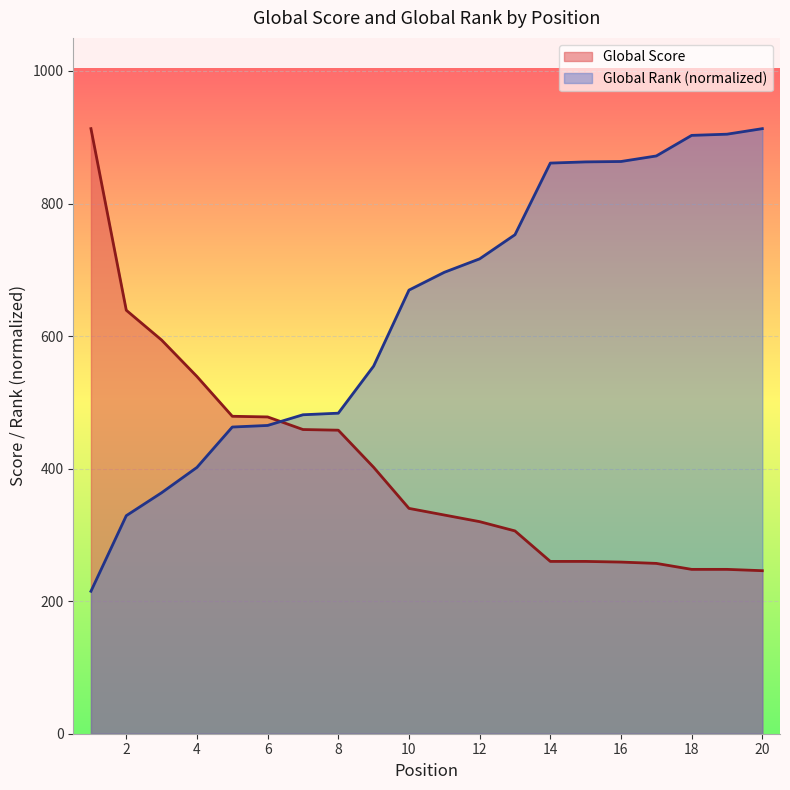

List the series in order of their overall mean, lowest first.

Global Score, Global Rank (normalized)